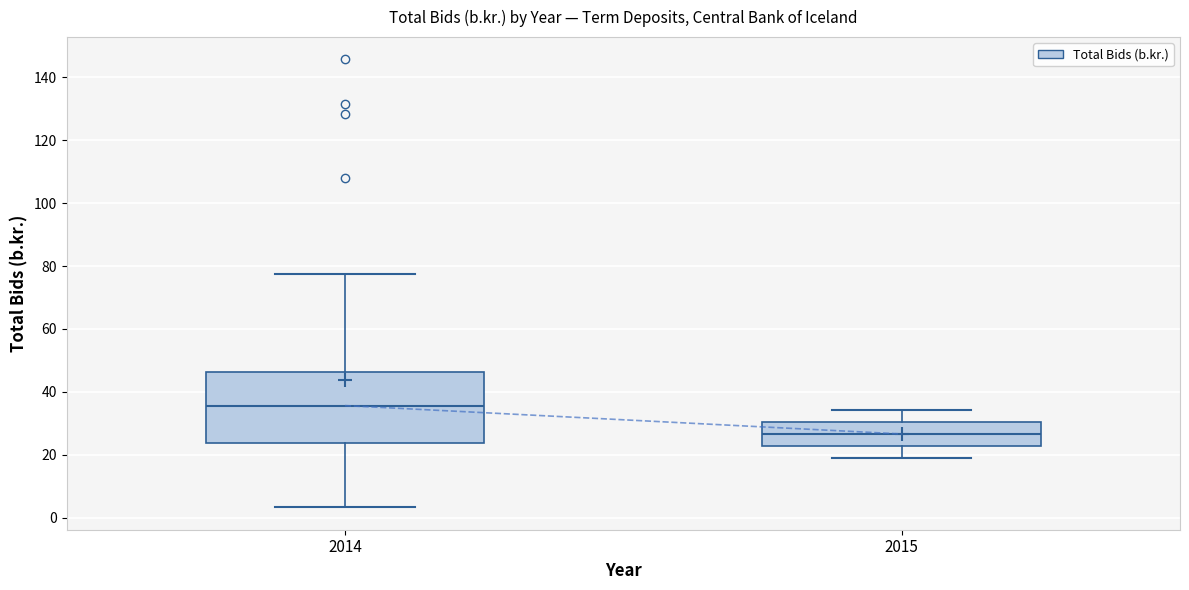

Reading left to right, transcribe this box plot: for each box, give where its median line is, the range the box spans, and where its two whiskers end, as read against the y-axis. The values are not printed on the chart, so give them approximately, as read against the axis.

2014: median 36, box 24 to 46, whiskers 4 to 78
2015: median 26, box 22 to 30, whiskers 18 to 34